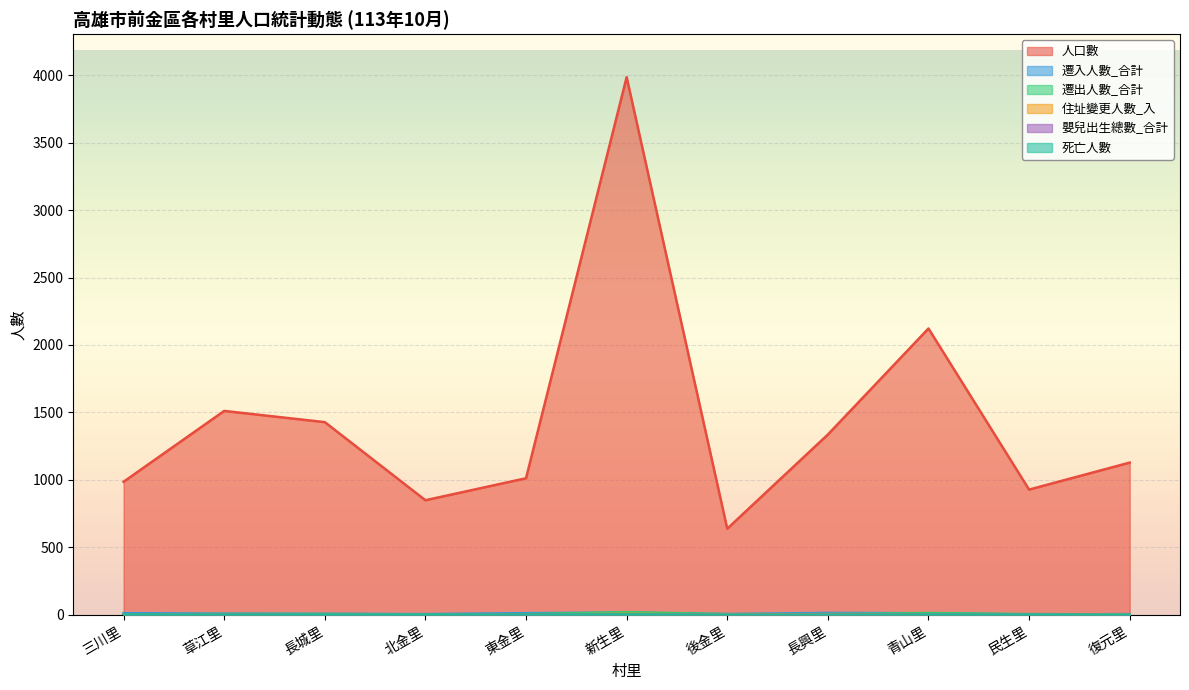

Reading right to left, extract all data points from this chart.

人口數: 復元里=1128	民生里=928	青山里=2122	長興里=1336	後金里=638	新生里=3985	東金里=1012	北金里=849	長城里=1428	草江里=1511	三川里=986
遷入人數_合計: 復元里=5	民生里=2	青山里=11	長興里=14	後金里=5	新生里=16	東金里=12	北金里=5	長城里=7	草江里=8	三川里=12
遷出人數_合計: 復元里=3	民生里=5	青山里=13	長興里=4	後金里=5	新生里=19	東金里=5	北金里=2	長城里=6	草江里=6	三川里=2
住址變更人數_入: 復元里=4	民生里=0	青山里=3	長興里=5	後金里=1	新生里=7	東金里=1	北金里=0	長城里=3	草江里=1	三川里=2
嬰兒出生總數_合計: 復元里=0	民生里=0	青山里=1	長興里=0	後金里=0	新生里=1	東金里=1	北金里=0	長城里=0	草江里=1	三川里=0
死亡人數: 復元里=1	民生里=1	青山里=1	長興里=0	後金里=0	新生里=2	東金里=1	北金里=2	長城里=2	草江里=1	三川里=2